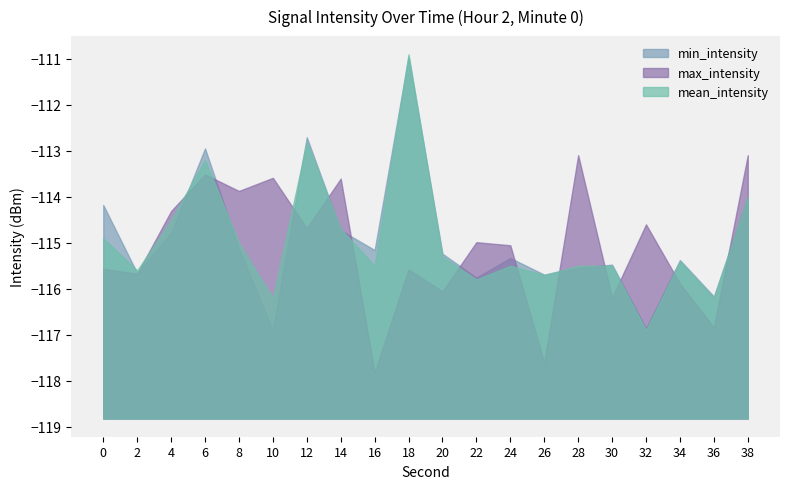

How many times do min_intensity and mean_intensity cross each other?

11